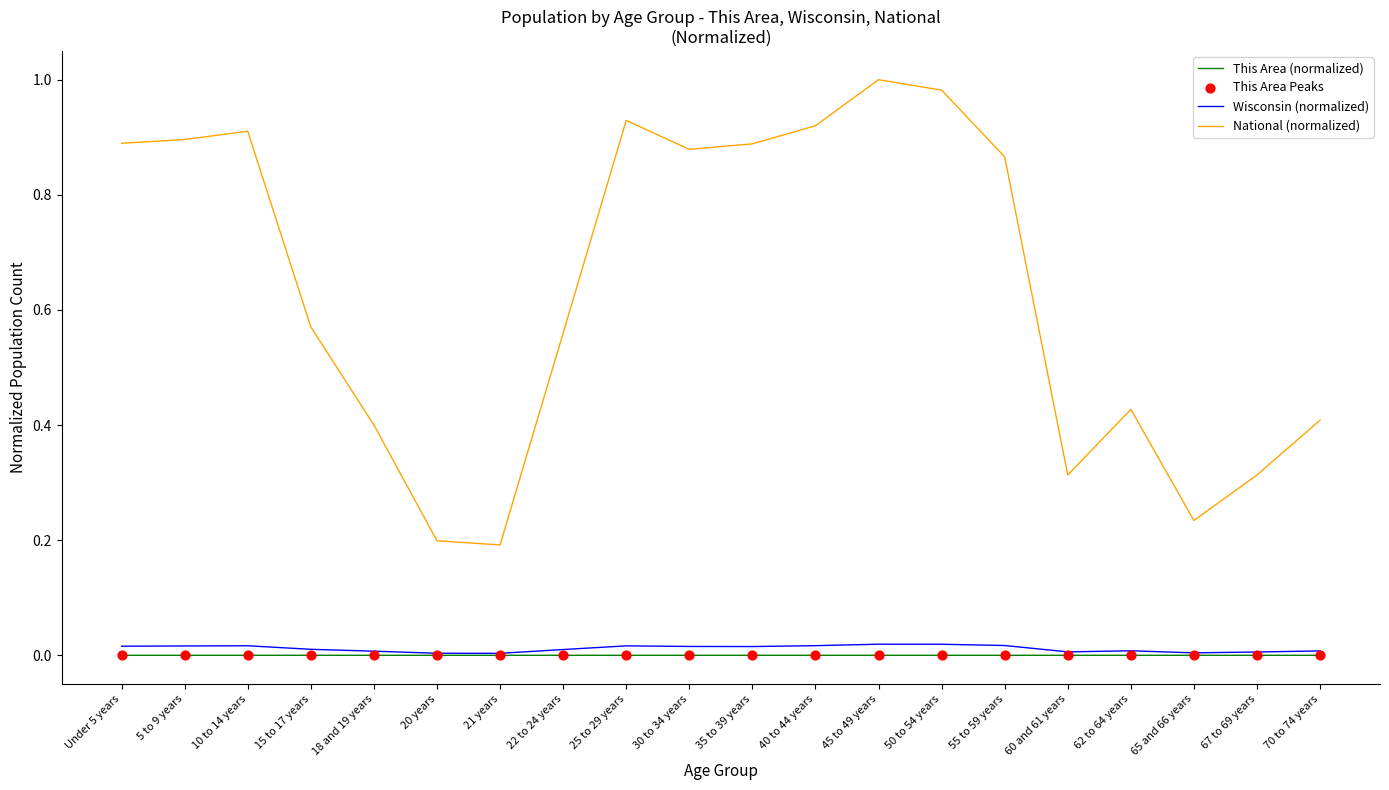

Which series has the largest total across all categories?

National (normalized)